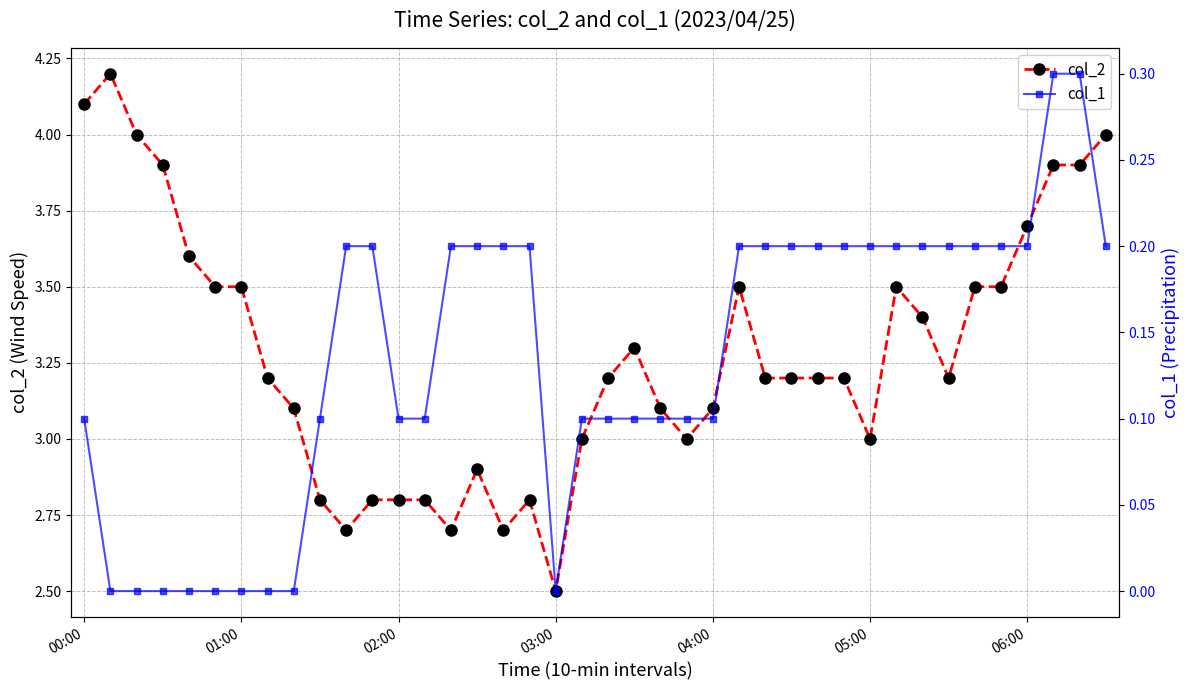

True or false: col_1 and col_2 intersect in this chart.

False